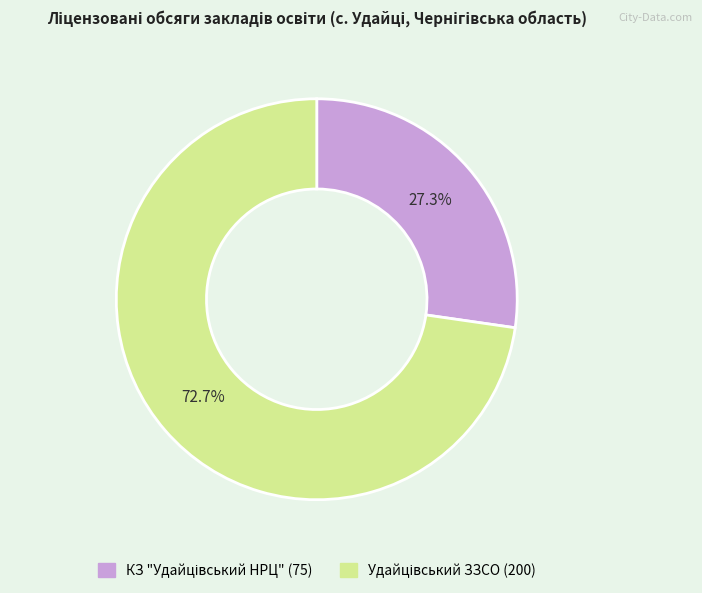

Does any single category account for the majority?

Yes